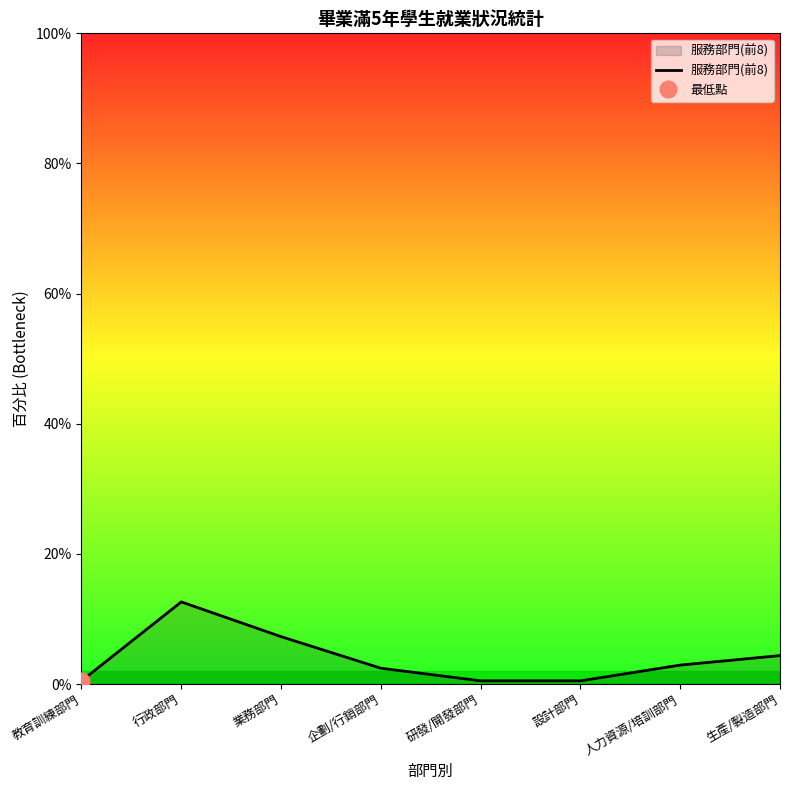

Reading left to right, extract all data points from this chart.

0.0	0.1	0.1	0.0	0.0	0.0	0.0	0.0